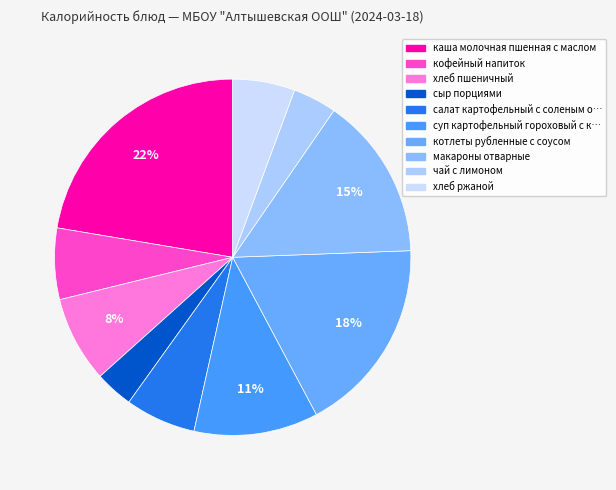

To the nearest percent, what is the average slice percentage?

10%